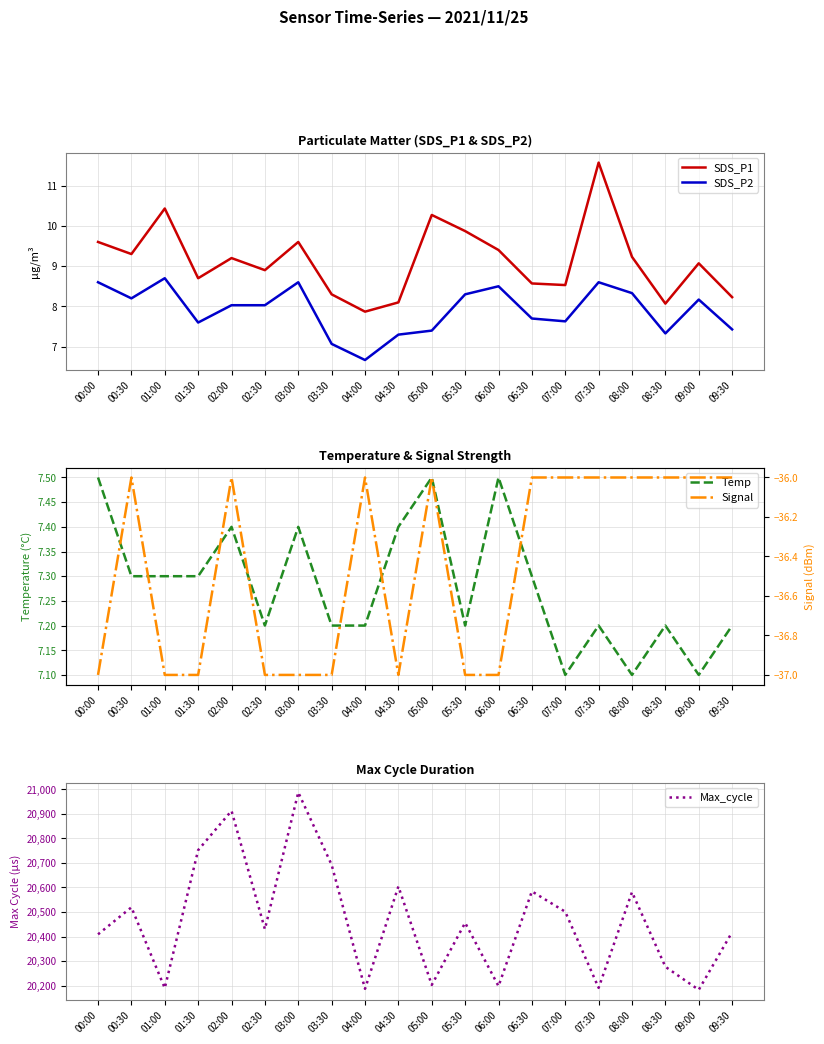

Rank the series by their maximum value, from highest to lowest.

Max_cycle, SDS_P1, SDS_P2, Temp, Signal